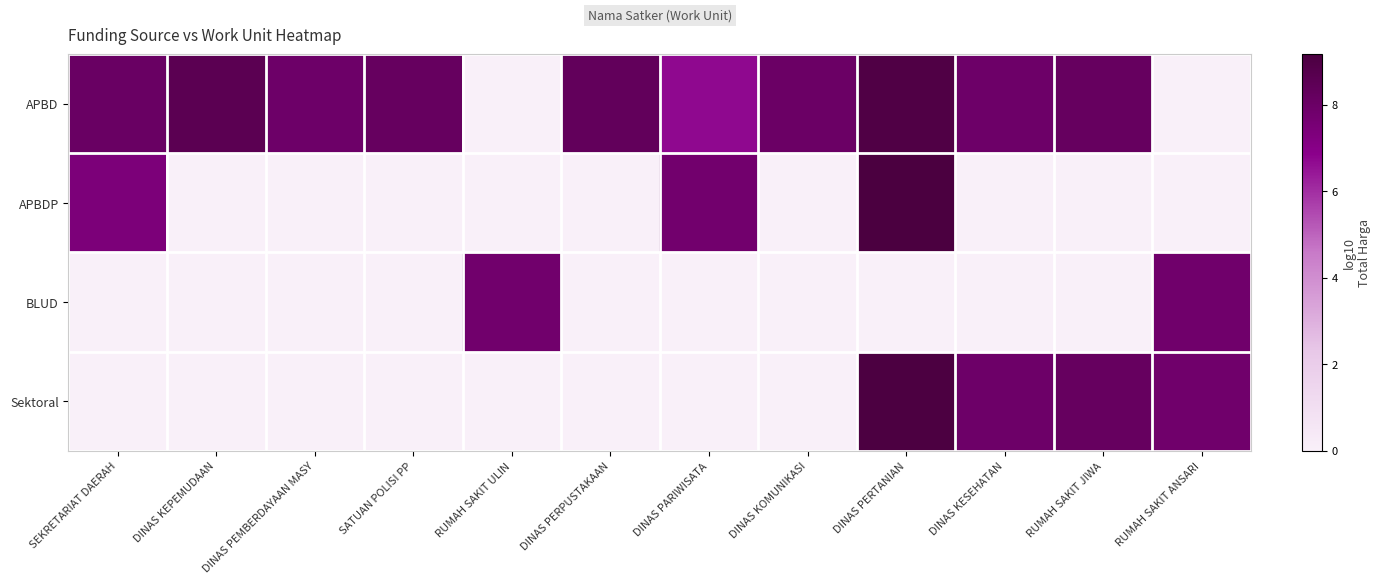

Which series has the largest range (max minus min)?

APBDP